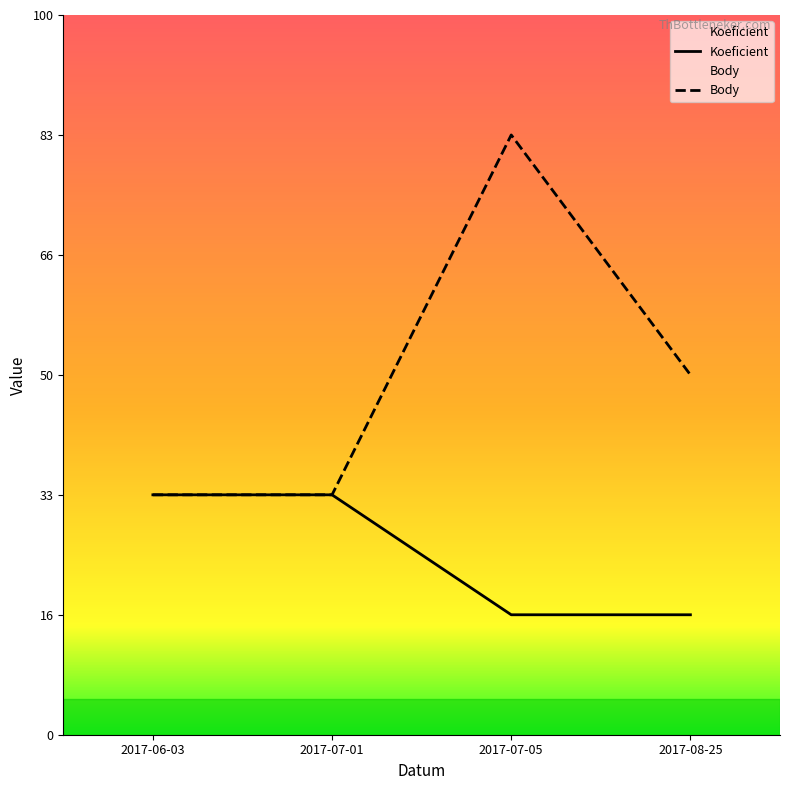

Does the chart have visible grid lines?

No